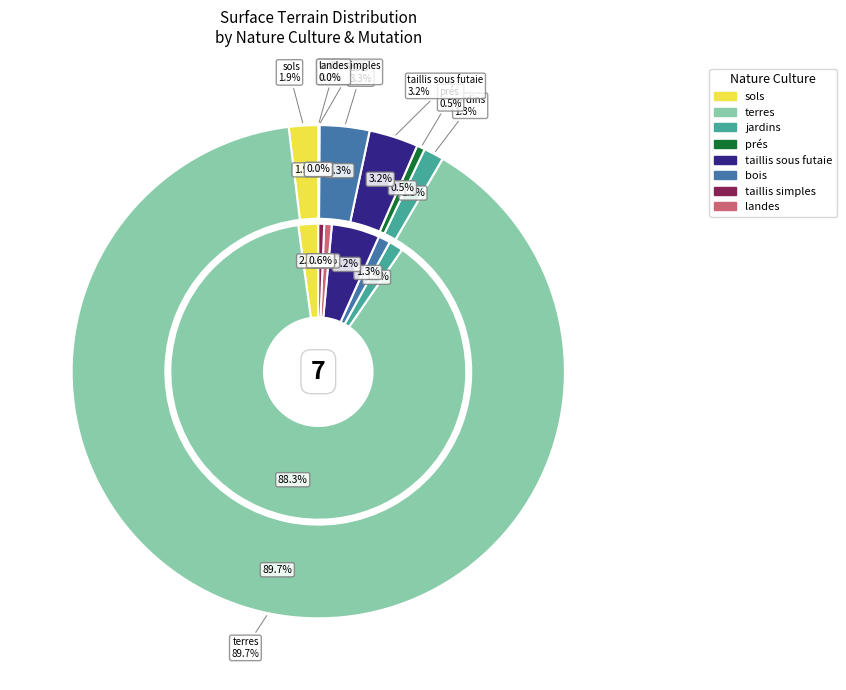

Does 2019-805726 account for over 50% of the chart?

No